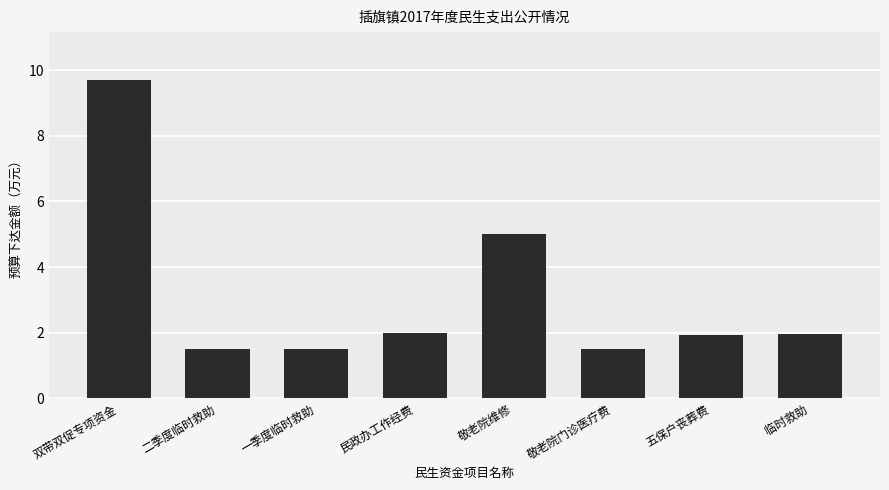

What is the difference between the second highest and minimum values?

3.5